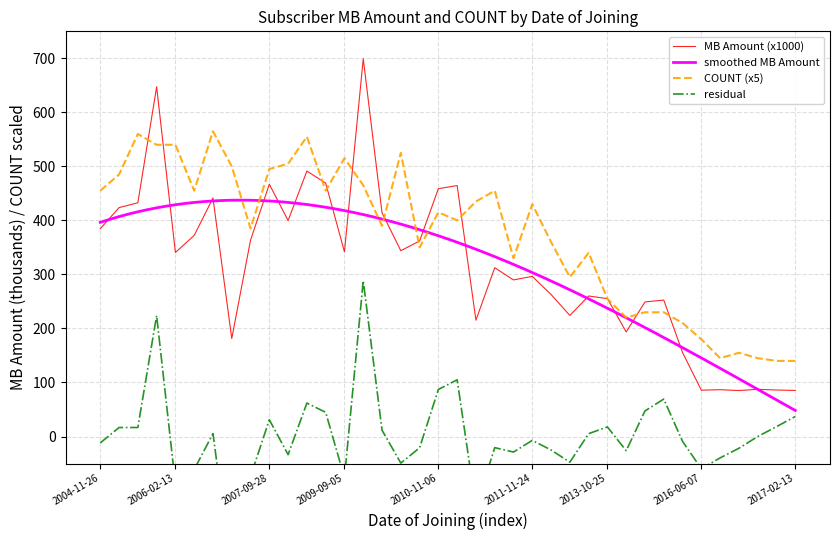

What is the maximum value for MB Amount (x1000)?

699.3